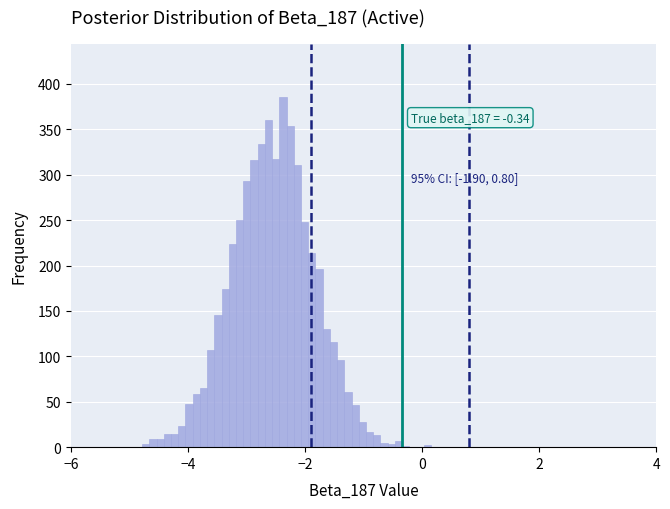

Read against the x-axis, roughly where is the centre of the tallest bar?

-2.4